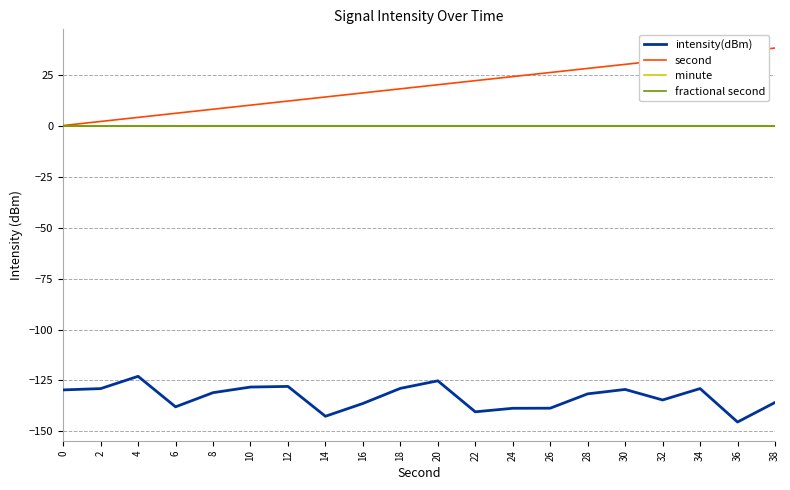

Is it true that second equals 20.0 at 20?

True